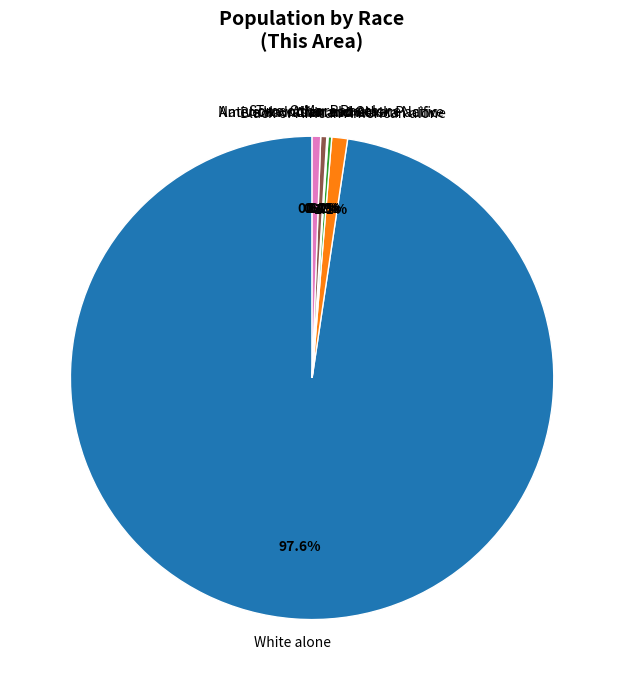

Which has a higher value, American Indian and Alaska Native or Black or African American alone?

Black or African American alone